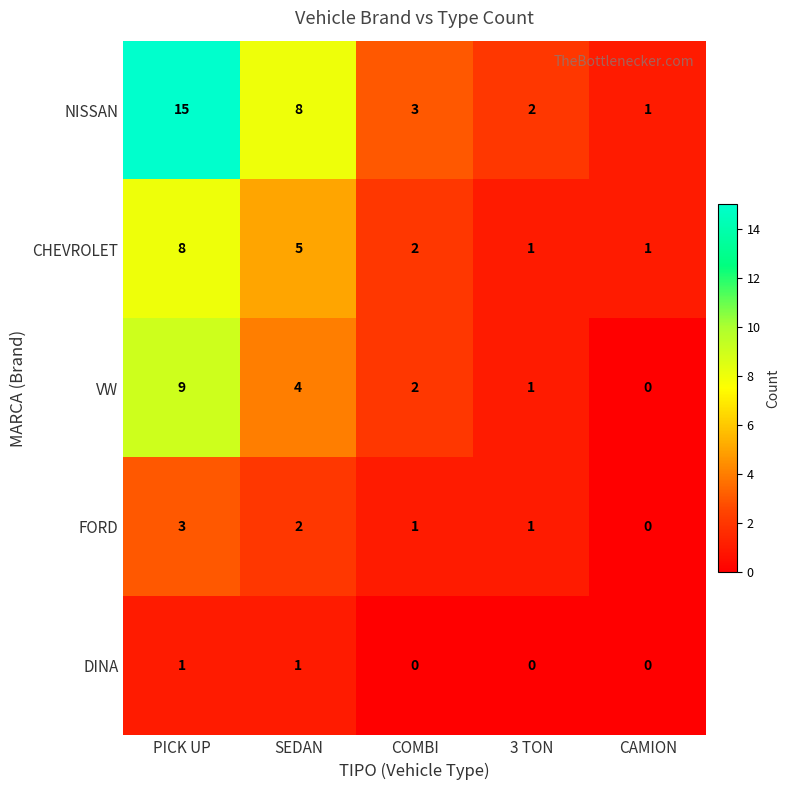

List the series in order of their peak value, highest first.

NISSAN, VW, CHEVROLET, FORD, DINA